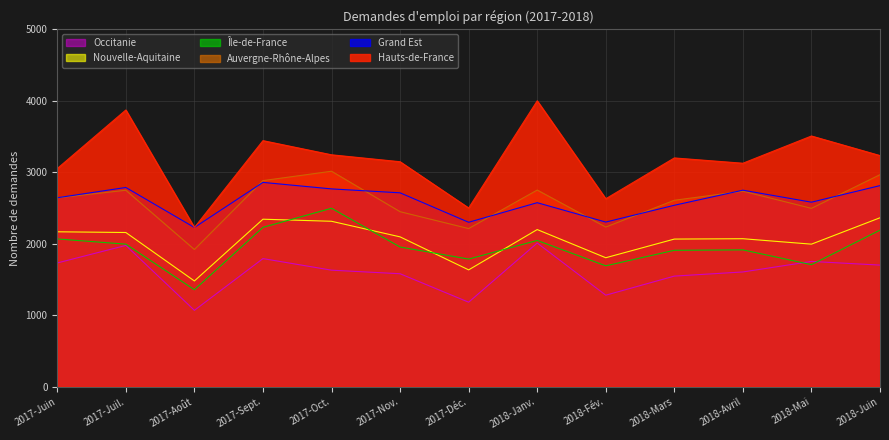

True or false: Auvergne-Rhône-Alpes has more than 2 interior local peaks.

True